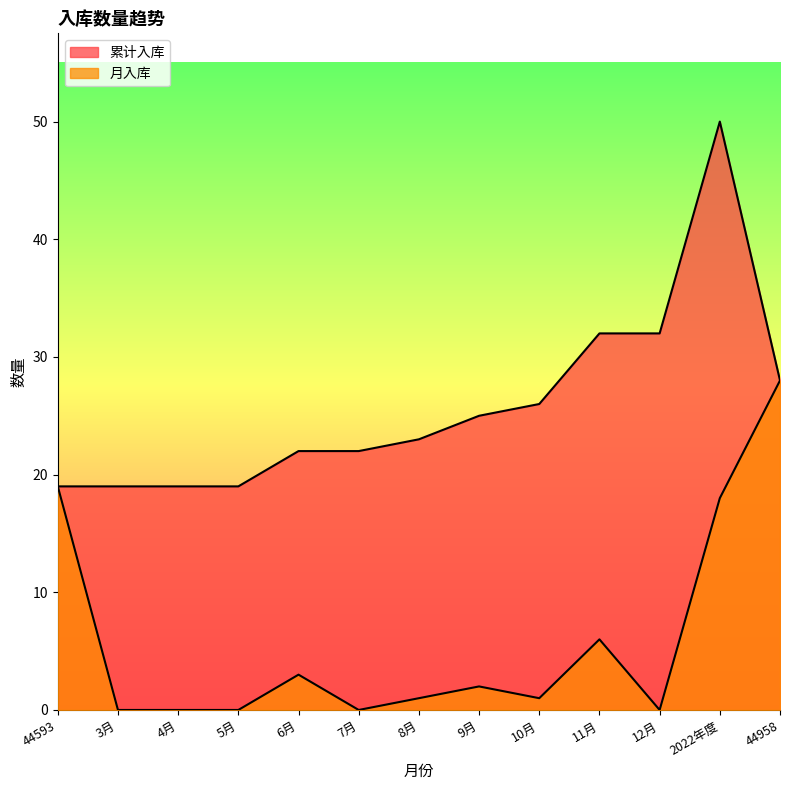

How many positive values does the 月入库 series have?

8